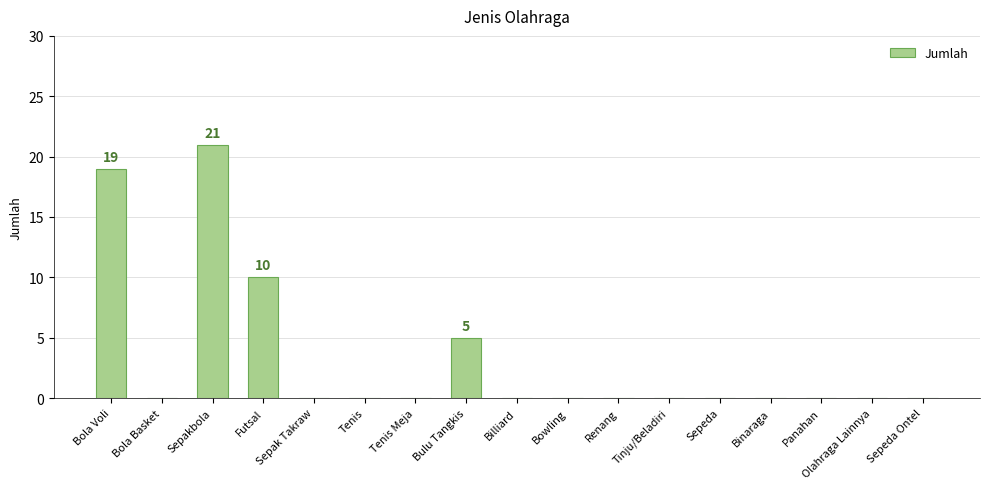

Which has a higher value, Panahan or Bola Voli?

Bola Voli